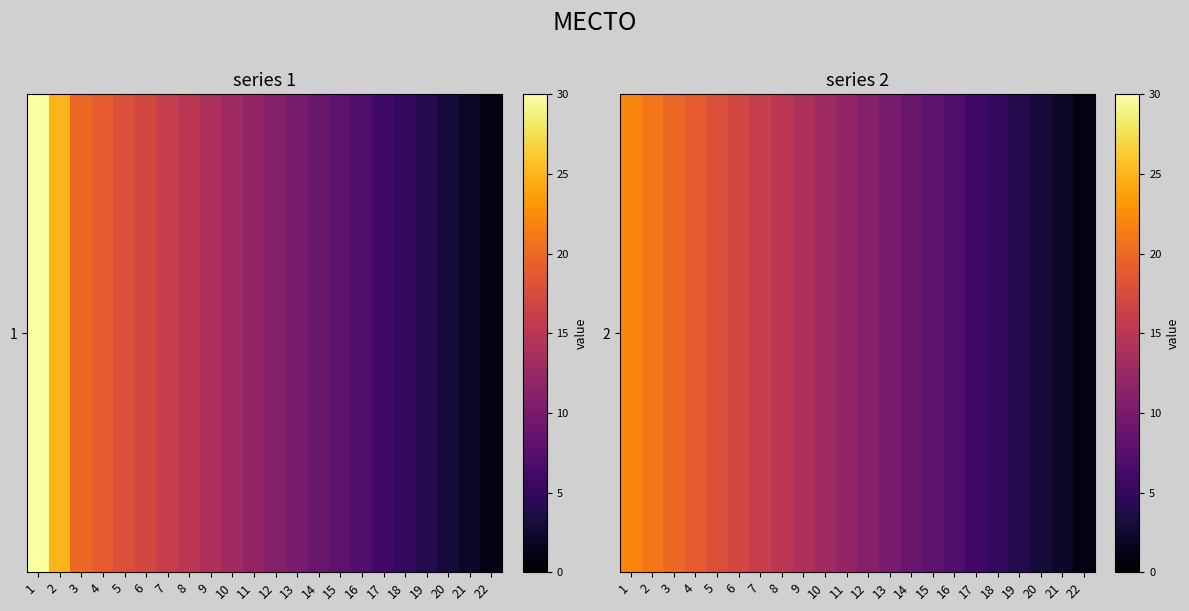

True or false: the data shows 16 at 7.

True